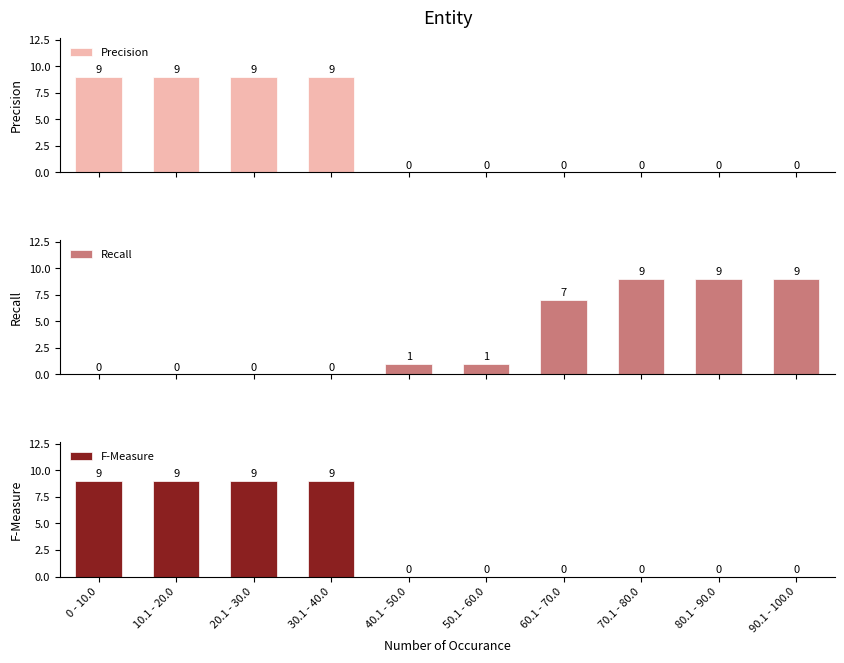

Reading left to right, what are all the values shown in this chart?

Precision: 9	9	9	9	0	0	0	0	0	0
Recall: 0	0	0	0	1	1	7	9	9	9
F-Measure: 9	9	9	9	0	0	0	0	0	0